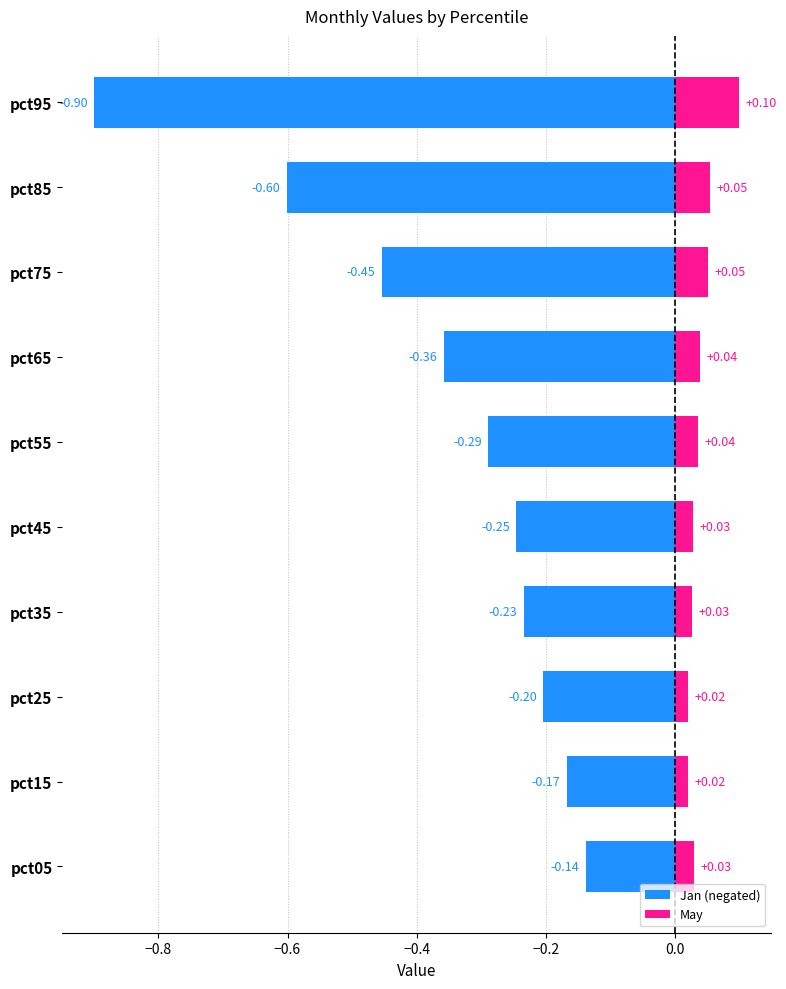

Rank the series at pct45 from lowest to highest value.

Jan (negated), May